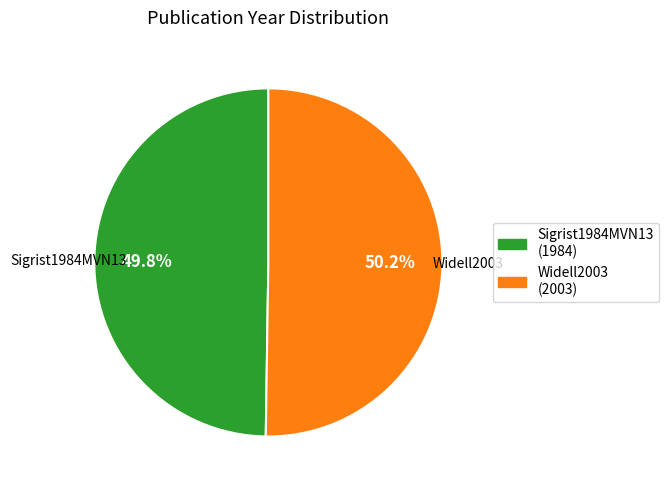

Combined, do Sigrist1984MVN13 and Widell2003 account for over 50%?

Yes